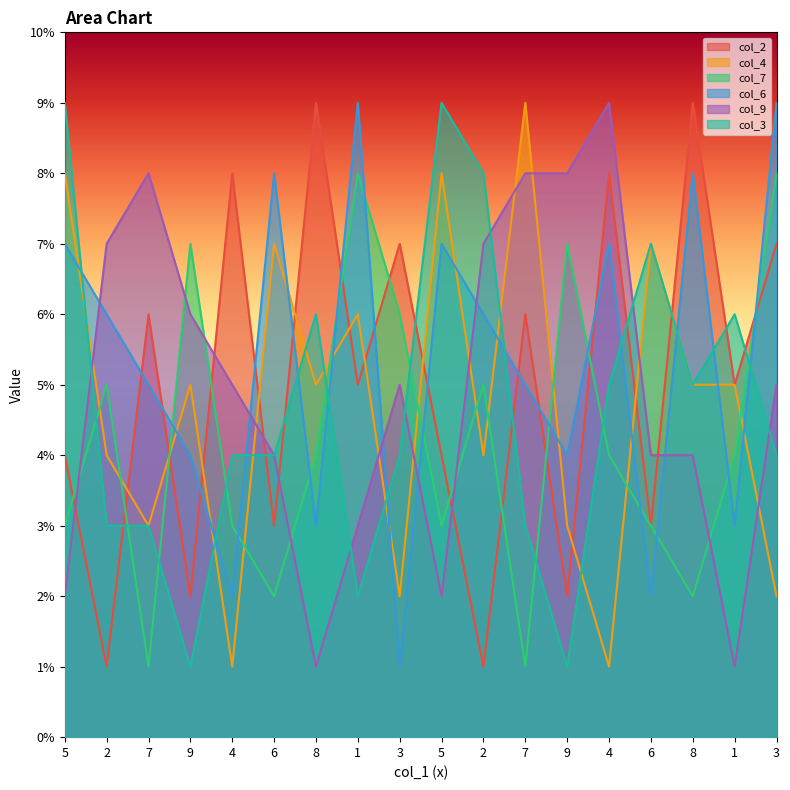

What is the average value of the col_9 series?

5